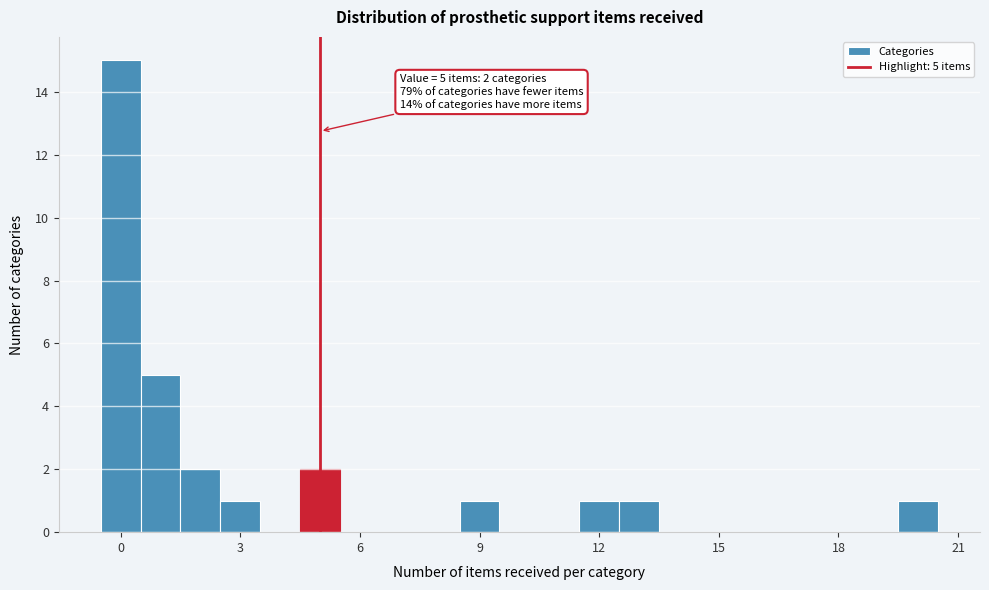

Around what value on the x-axis is the tallest bar? Give the approximate position of its centre, as read against the axis.

0.0